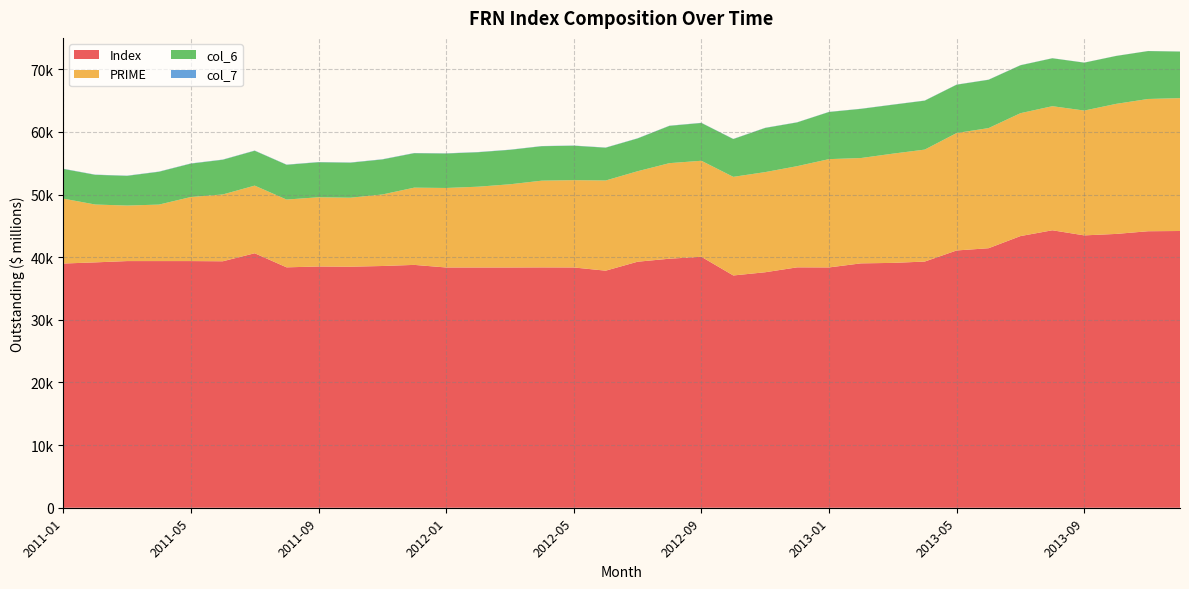

Reading left to right, transcribe all the data shown in this chart.

Index: 2011-01=38981.2	2011-02=39166.4	2011-03=39373.5	2011-04=39373.5	2011-05=39373.5	2011-06=39341.5	2011-07=40621.4	2011-08=38374.0	2011-09=38508.8	2011-10=38475.3	2011-11=38587.7	2011-12=38764.7	2012-01=38351.0	2012-02=38351.0	2012-03=38351.0	2012-04=38364.1	2012-05=38354.1	2012-06=37840.4	2012-07=39270.1	2012-08=39753.1	2012-09=40058.1	2012-10=37076.8	2012-11=37589.8	2012-12=38372.1	2013-01=38359.1	2013-02=39007.6	2013-03=39083.7	2013-04=39295.5	2013-05=41070.0	2013-06=41424.5	2013-07=43363.0	2013-08=44291.0	2013-09=43474.7	2013-10=43708.8	2013-11=44137.3	2013-12=44174.5
PRIME: 2011-01=10362.1	2011-02=9235.9	2011-03=8861.9	2011-04=9017.3	2011-05=10225.0	2011-06=10666.8	2011-07=10797.4	2011-08=10819.9	2011-09=11049.6	2011-10=11013.8	2011-11=11415.6	2011-12=12329.3	2012-01=12691.9	2012-02=12895.2	2012-03=13280.4	2012-04=13845.6	2012-05=13938.1	2012-06=14394.4	2012-07=14444.4	2012-08=15253.2	2012-09=15328.2	2012-10=15741.2	2012-11=15986.4	2012-12=16150.6	2013-01=17287.7	2013-02=16814.1	2013-03=17437.1	2013-04=17872.1	2013-05=18745.5	2013-06=19174.8	2013-07=19618.4	2013-08=19806.3	2013-09=19925.3	2013-10=20760.7	2013-11=21110.7	2013-12=21209.4
col_6: 2011-01=4740.4	2011-02=4740.4	2011-03=4740.4	2011-04=5238.9	2011-05=5333.9	2011-06=5539.1	2011-07=5566.7	2011-08=5548.0	2011-09=5592.0	2011-10=5592.0	2011-11=5592.0	2011-12=5499.8	2012-01=5499.8	2012-02=5499.8	2012-03=5499.8	2012-04=5499.8	2012-05=5497.2	2012-06=5234.5	2012-07=5232.5	2012-08=5953.8	2012-09=6032.3	2012-10=6032.3	2012-11=7047.3	2012-12=6984.2	2013-01=7524.8	2013-02=7848.2	2013-03=7812.2	2013-04=7812.2	2013-05=7712.1	2013-06=7712.1	2013-07=7647.1	2013-08=7647.1	2013-09=7647.1	2013-10=7647.1	2013-11=7647.1	2013-12=7432.3
col_7: 2011-01=34.2	2011-02=34.1	2011-03=34.0	2011-04=34.0	2011-05=33.9	2011-06=33.9	2011-07=33.9	2011-08=33.9	2011-09=33.8	2011-10=33.8	2011-11=33.8	2011-12=33.8	2012-01=33.8	2012-02=33.6	2012-03=29.6	2012-04=29.6	2012-05=29.5	2012-06=29.5	2012-07=29.5	2012-08=29.5	2012-09=29.4	2012-10=29.4	2012-11=29.4	2012-12=24.1	2013-01=24.1	2013-02=24.1	2013-03=24.1	2013-04=24.1	2013-05=24.1	2013-06=24.1	2013-07=24.1	2013-08=15.9	2013-09=15.8	2013-10=15.8	2013-11=15.8	2013-12=15.8